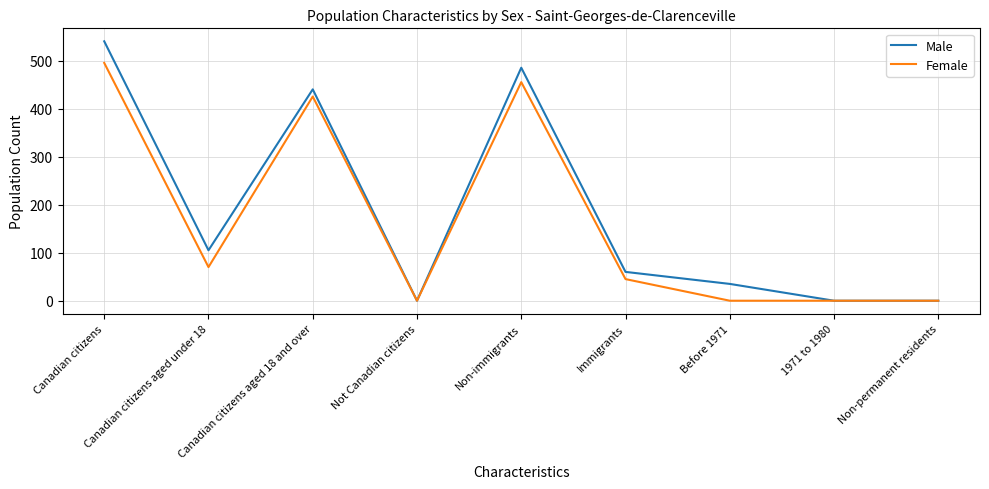

At which label is Female closest to 247?

Canadian citizens aged under 18